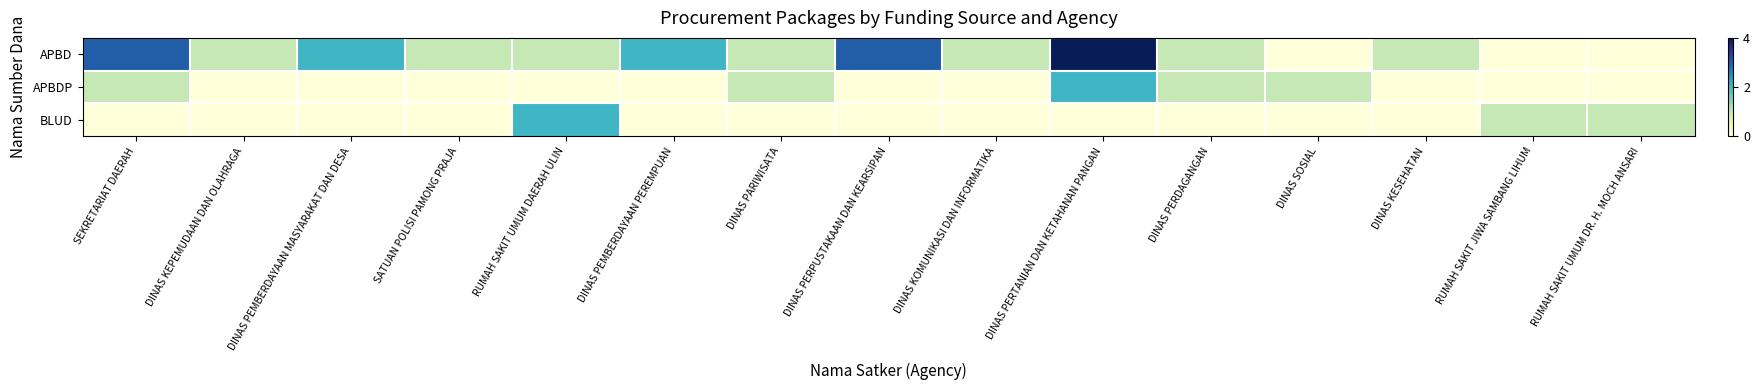

At how many categories does at least one series exceed 1?

6